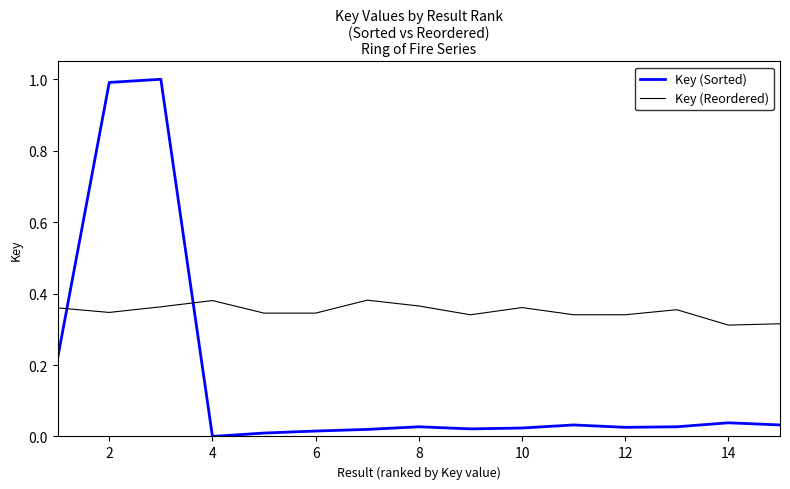

Which series has the largest total across all categories?

Key (Reordered)